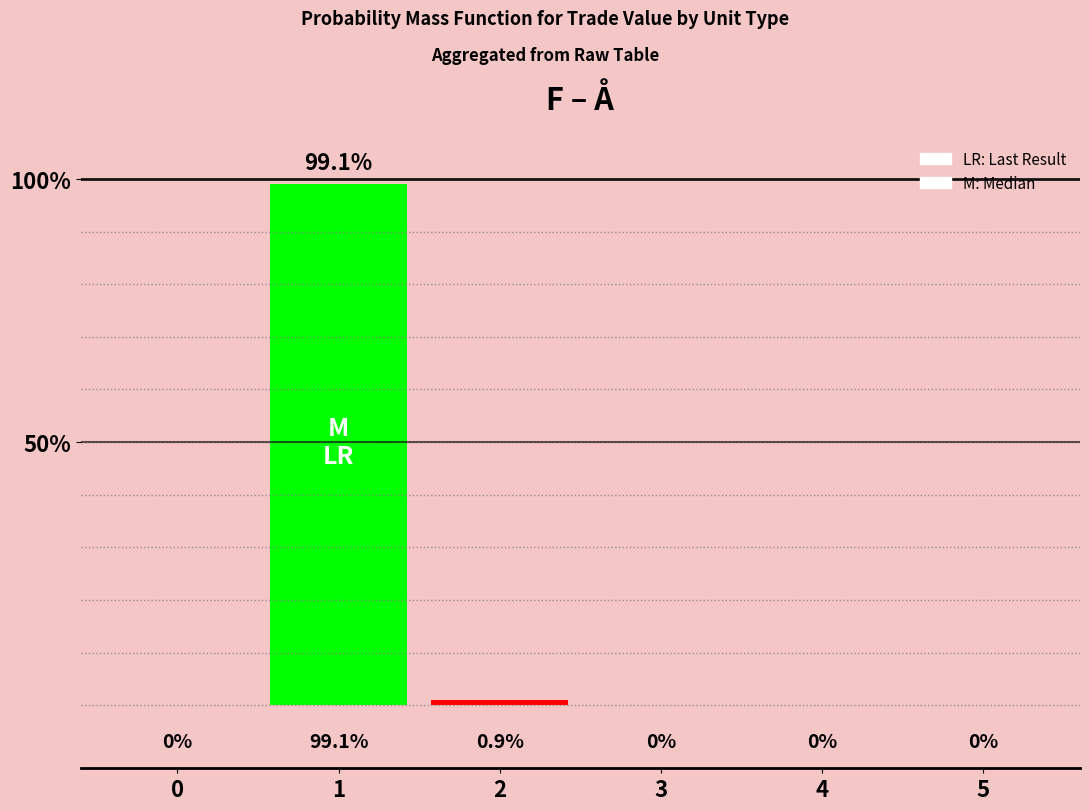

Reading left to right, transcribe all the data shown in this chart.

0=0.0	1=99.1	2=0.9	3=0.0	4=0.0	5=0.0